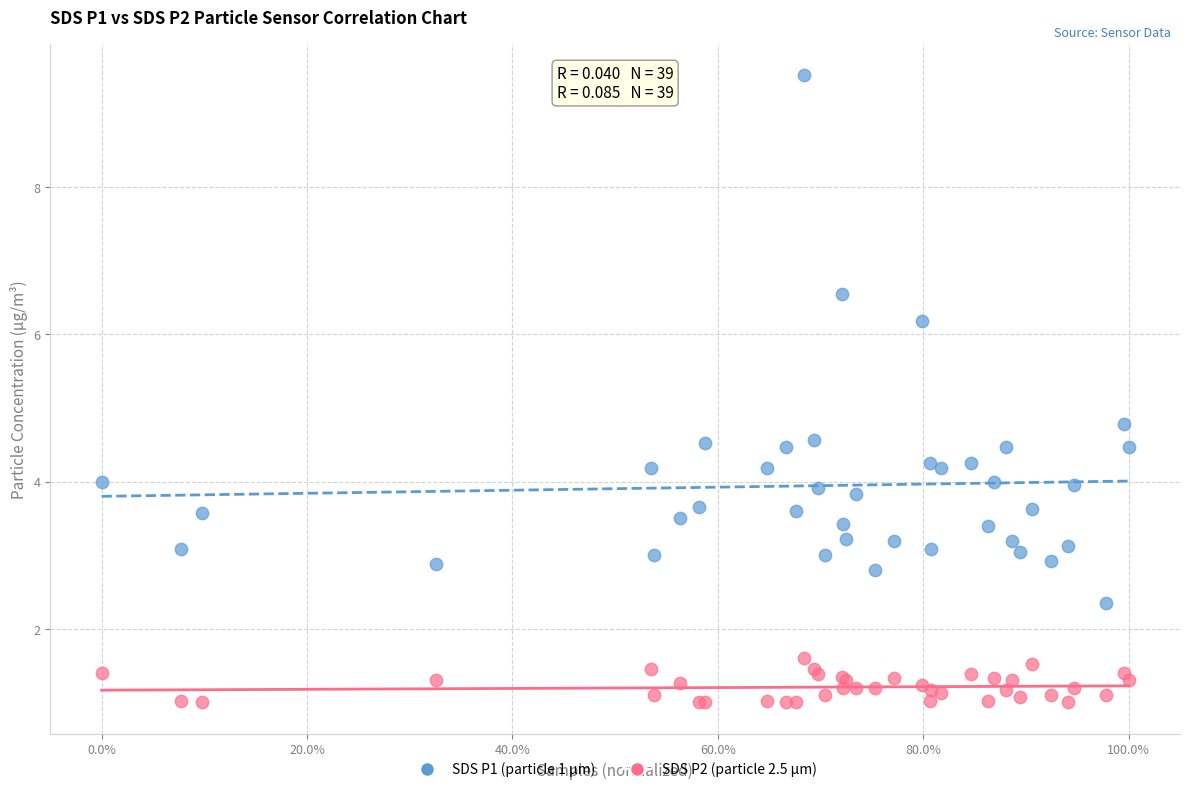

What are all the series names shown in the legend?

SDS P1 (particle 1 µm), SDS P2 (particle 2.5 µm)